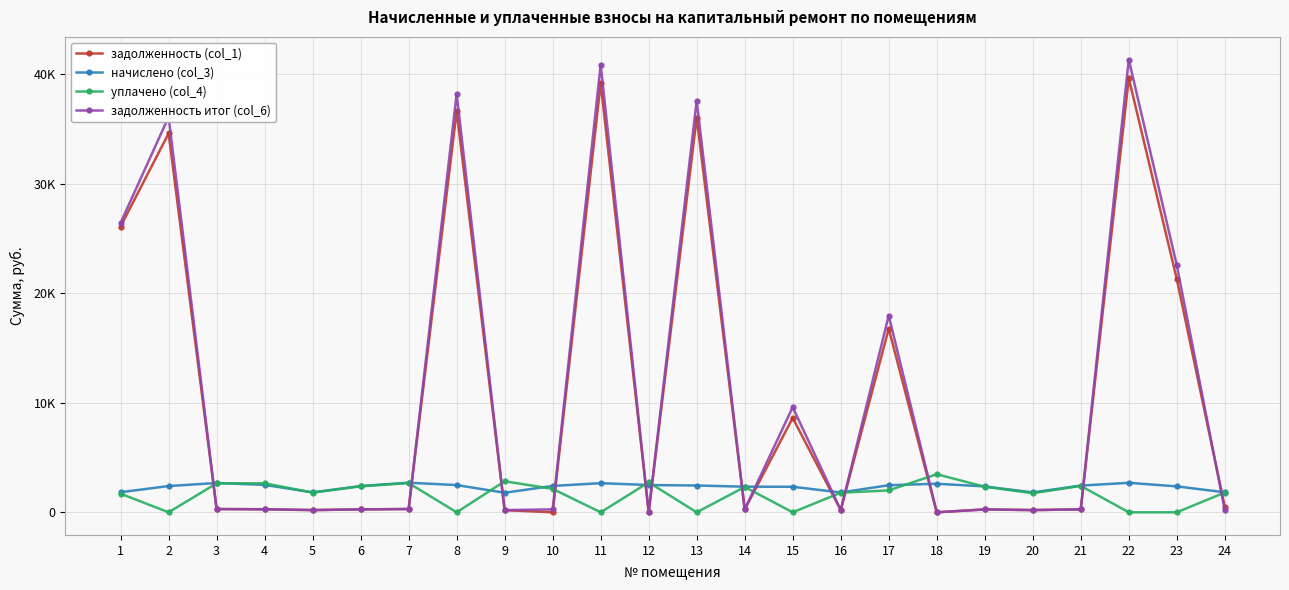

What are all the series names shown in the legend?

задолженность (col_1), начислено (col_3), уплачено (col_4), задолженность итог (col_6)